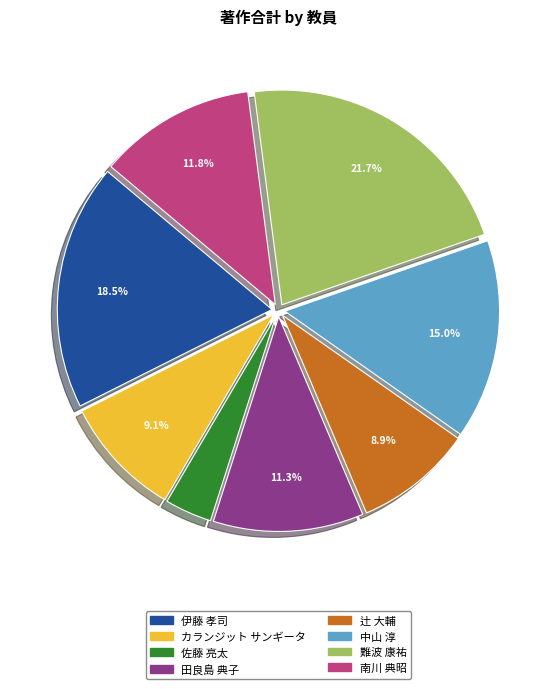

Which slice is the largest?

難波 康祐